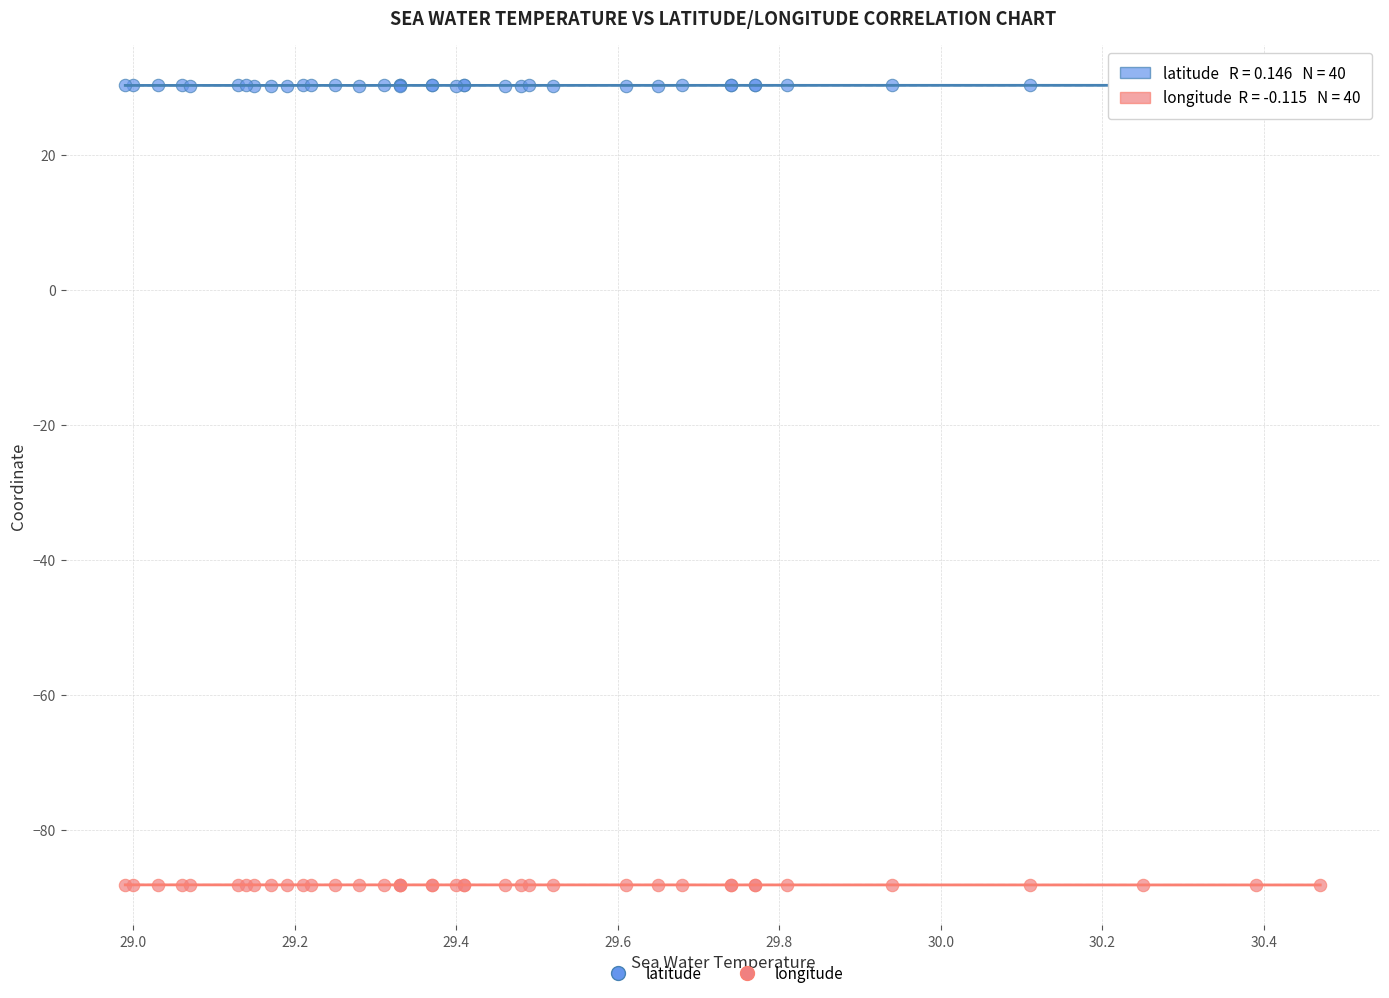

What is the X range (max minus min) for the scatter plot?

1.5